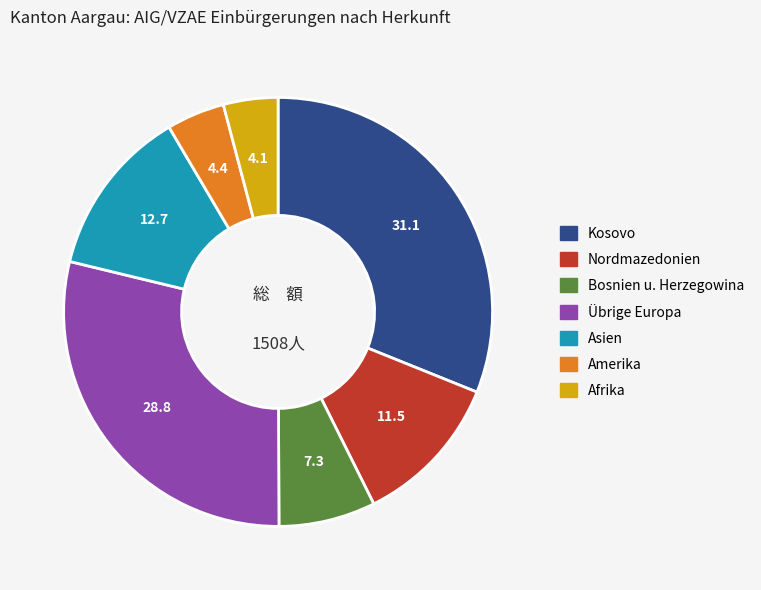

Is there a majority slice in this chart?

No